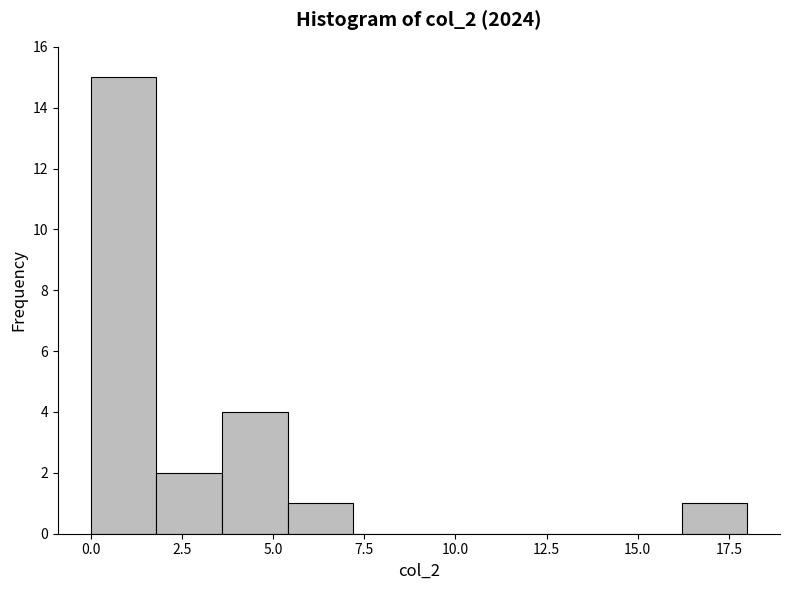

Read against the x-axis, roughly where is the centre of the tallest bar?

1.0